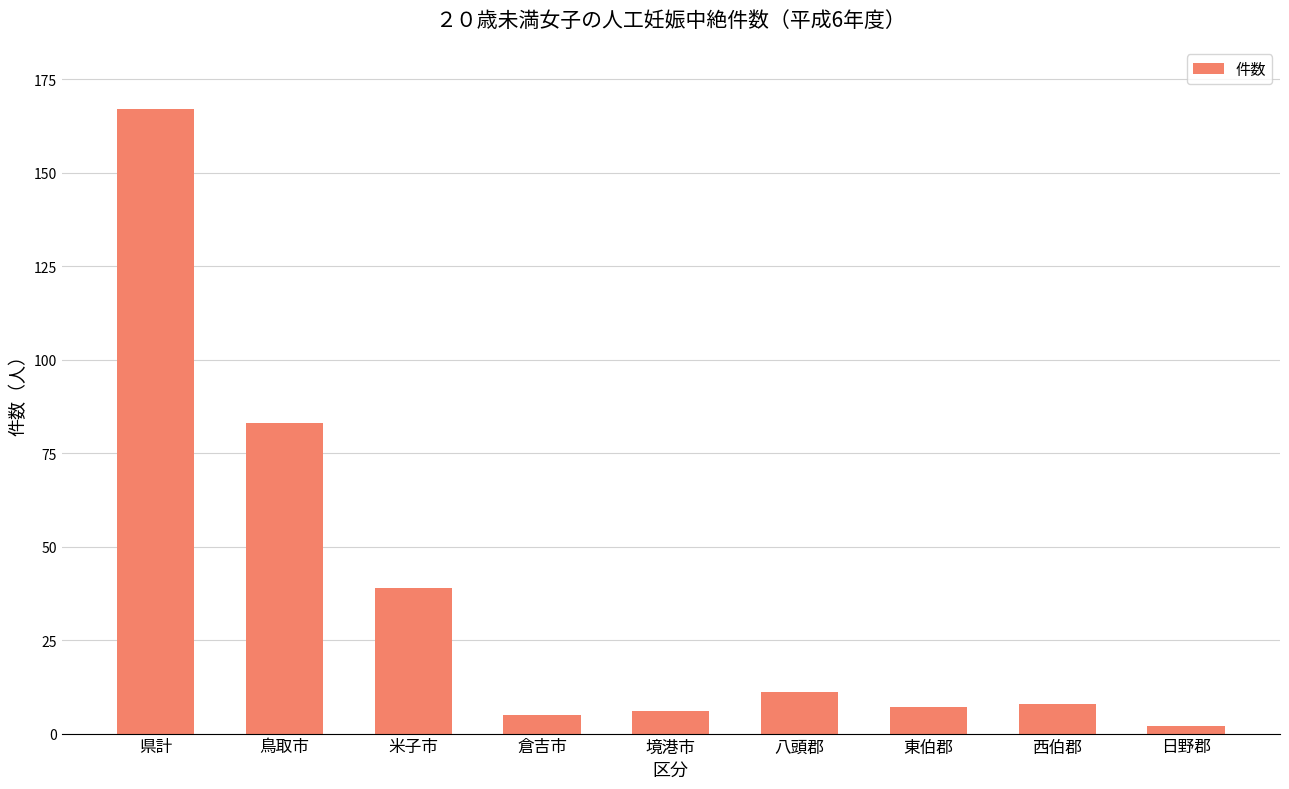

What is the label of the 4th bar from the left?

倉吉市